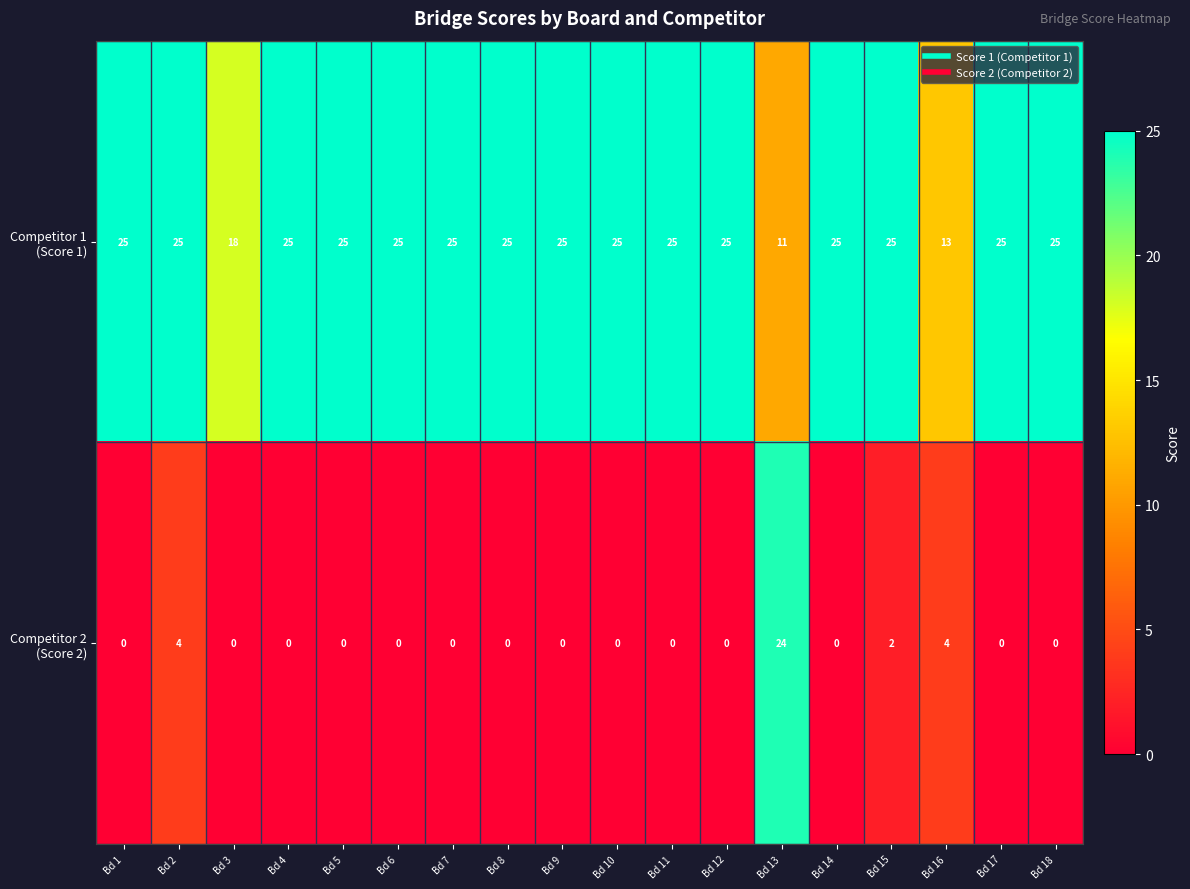

What is the maximum value shown in the chart?

25